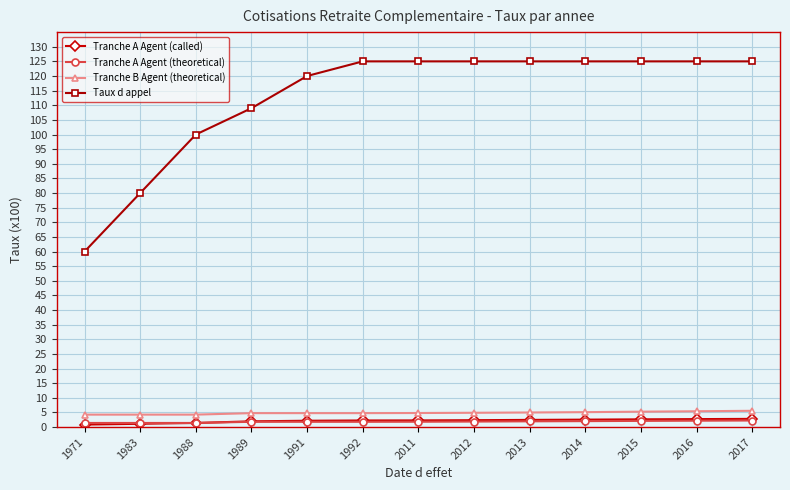

Which series has the largest range (max minus min)?

Taux d appel